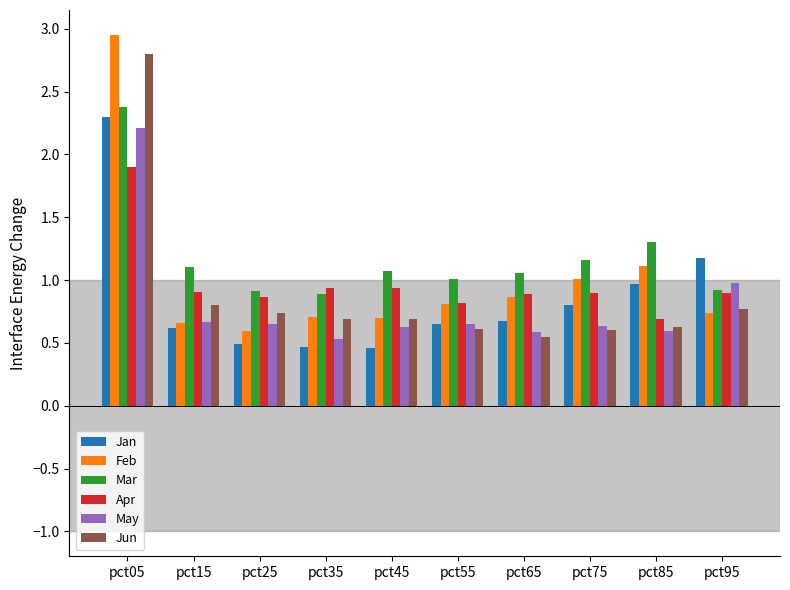

The May series shows 0.6 at pct45. True or false?

True